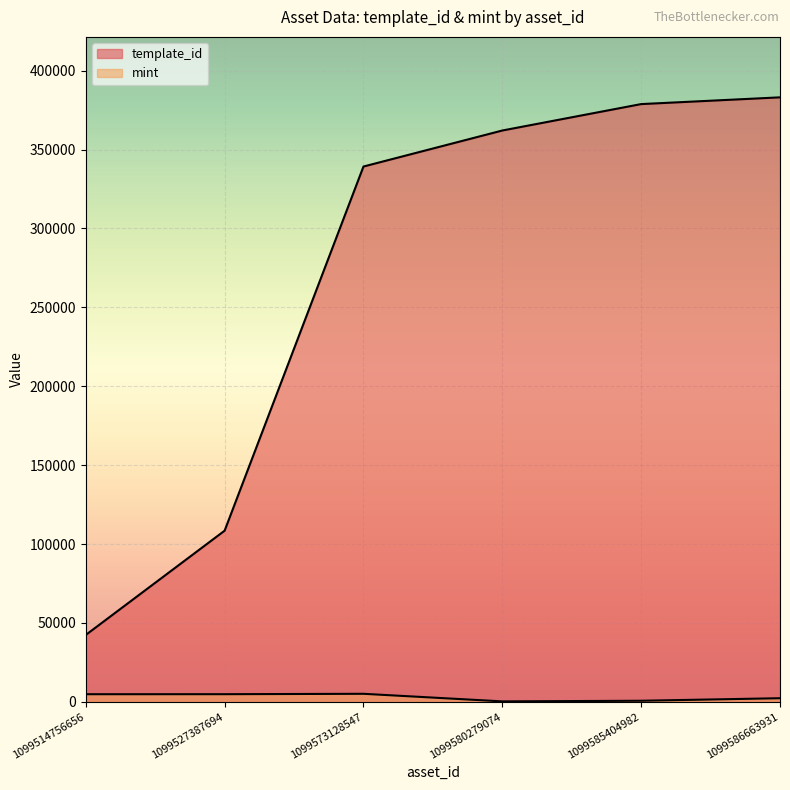

How many lines are shown in the chart?

2